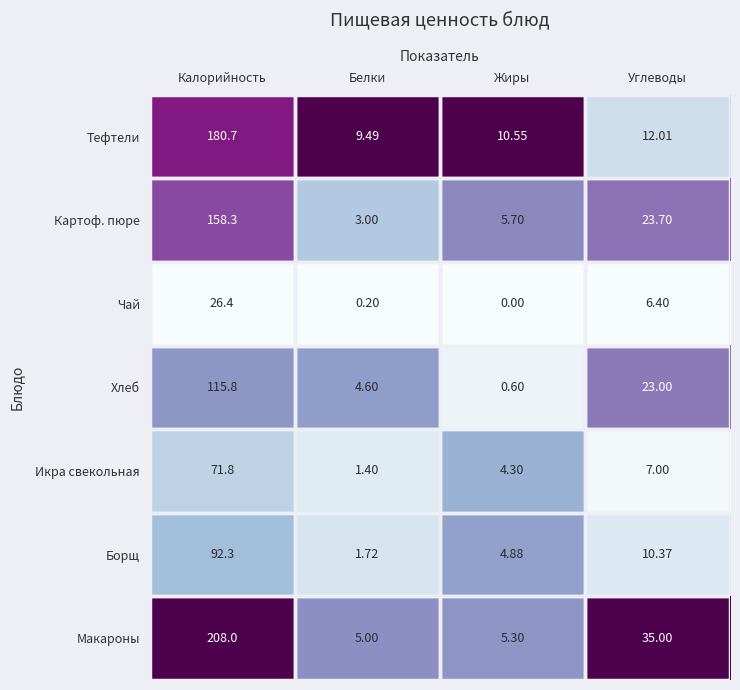

Which series has the widest spread of values?

Макароны